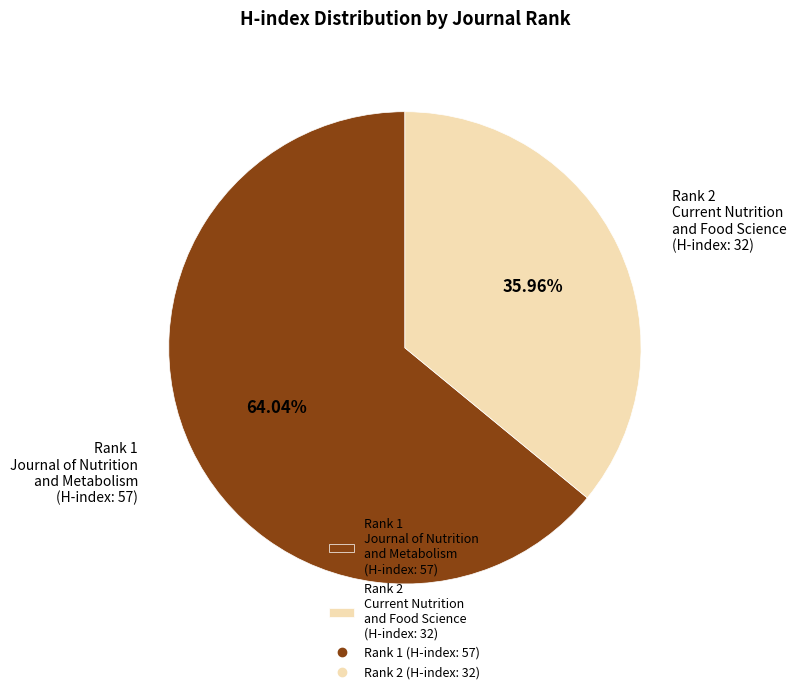

Which slice is the largest?

Rank 1 Journal of Nutrition and Metabolism (H-index: 57)